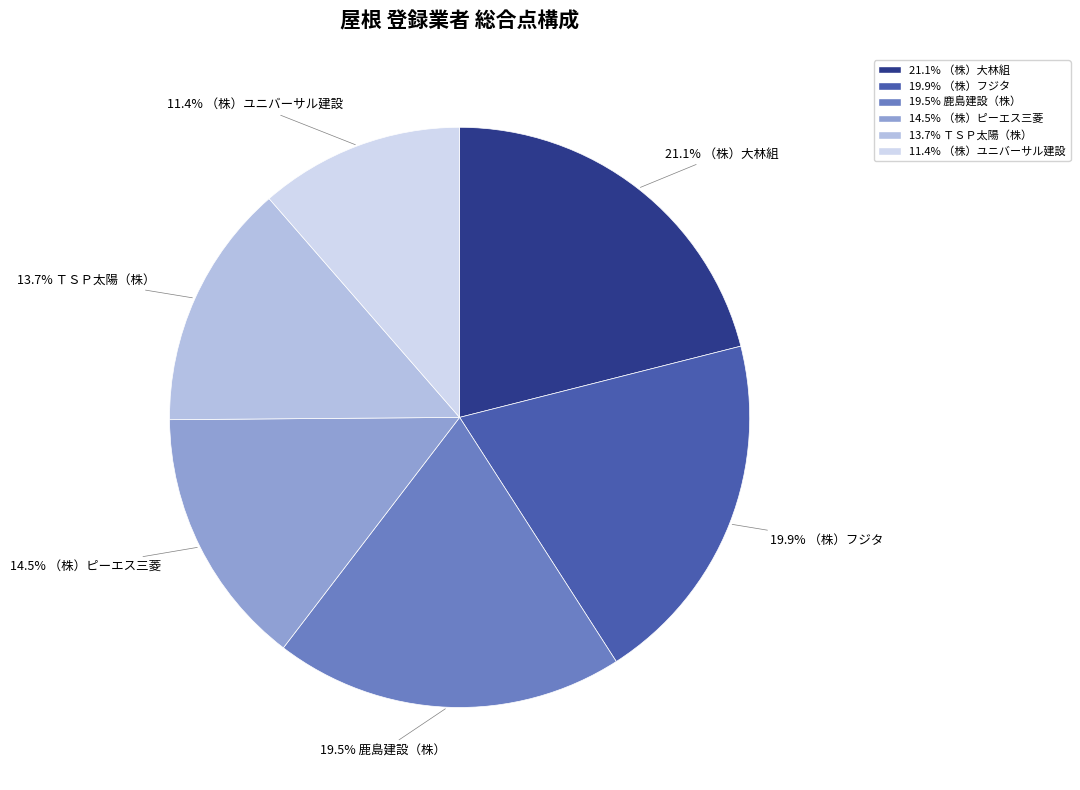

Is there any slice that represents more than half of the pie?

No